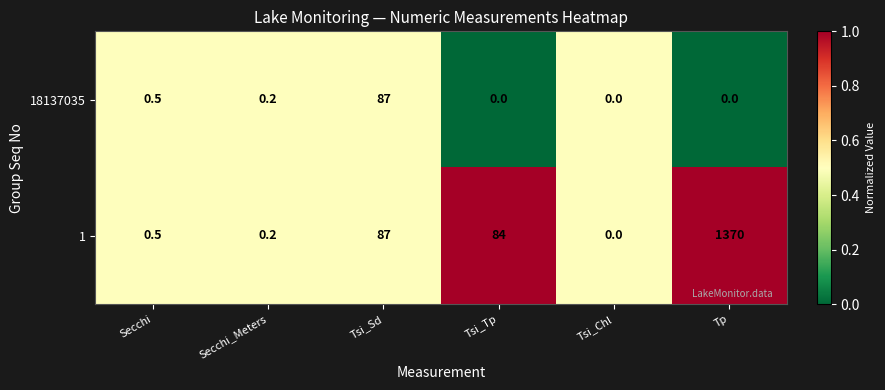

What is the greatest value displayed?

1370.0